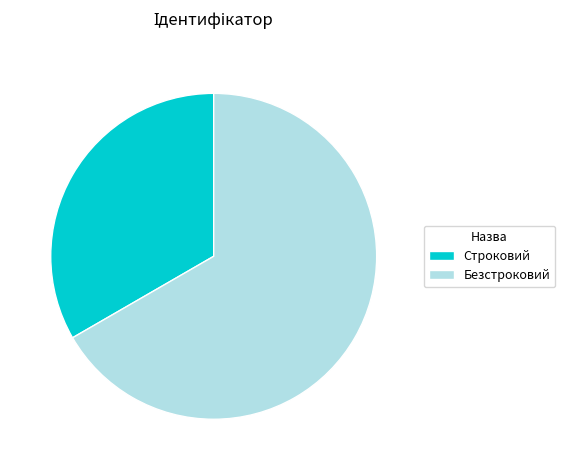

What is the ratio of the value at Безстроковий to the value at Строковий?

2.0